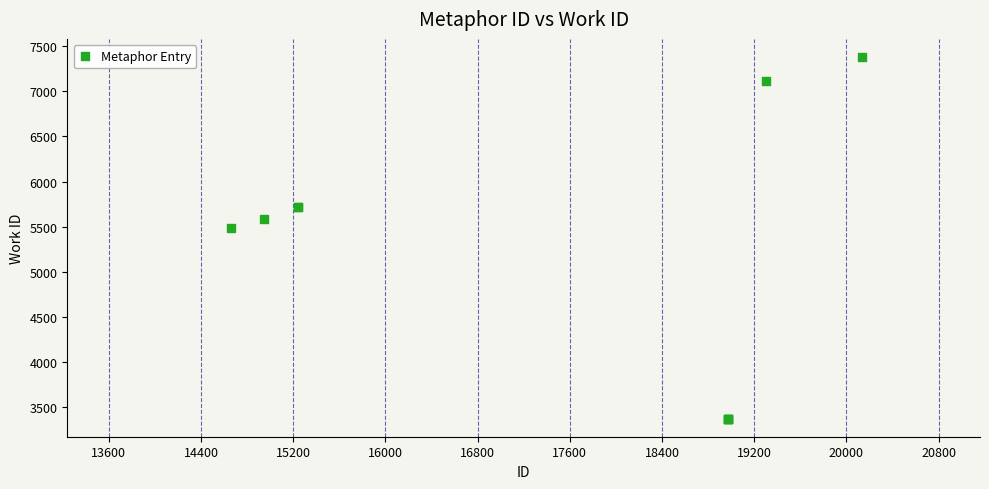

What Y value in the scatter plot is closest to 5376?

5481